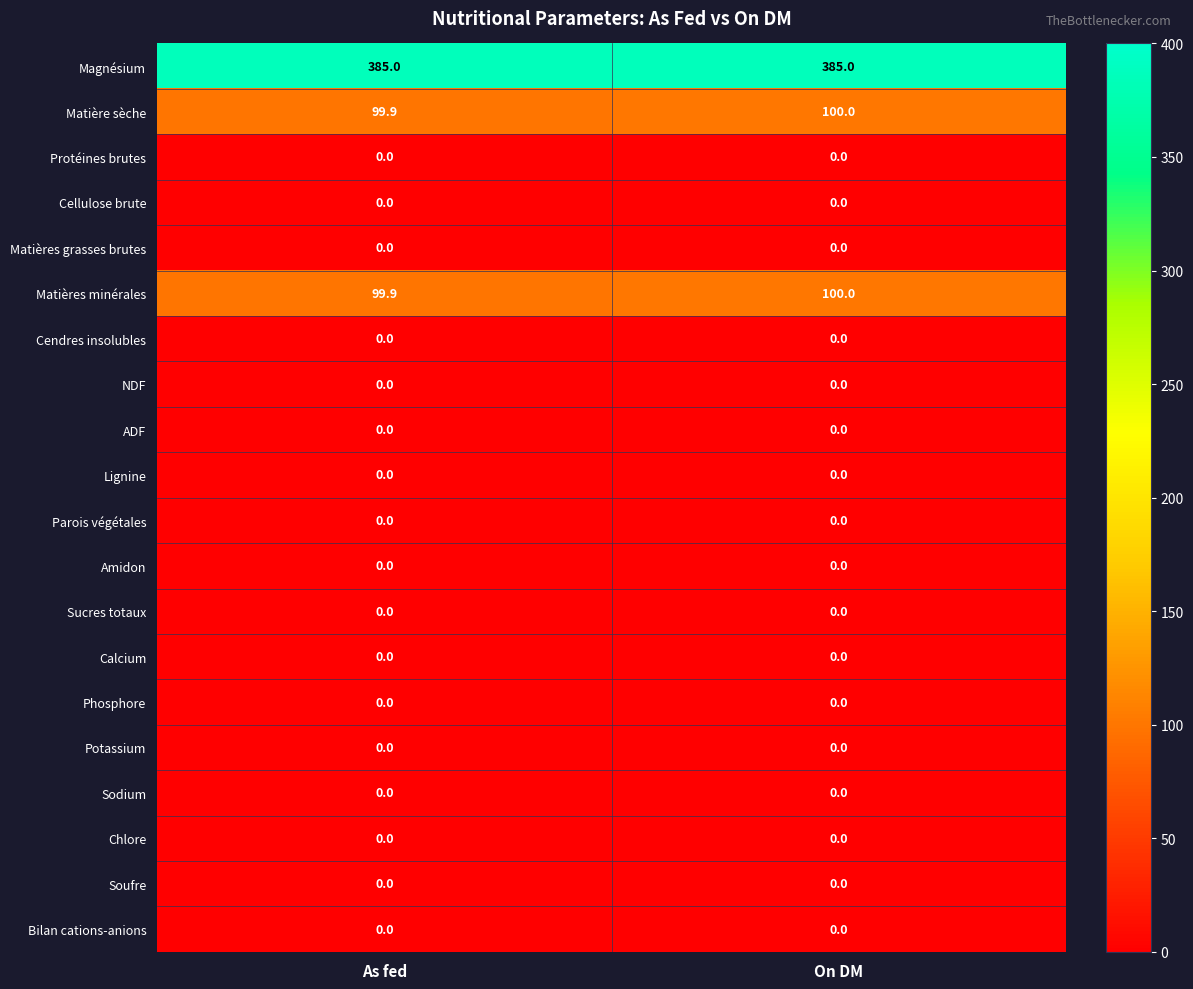

At which category is the sum across all series the highest?

On DM